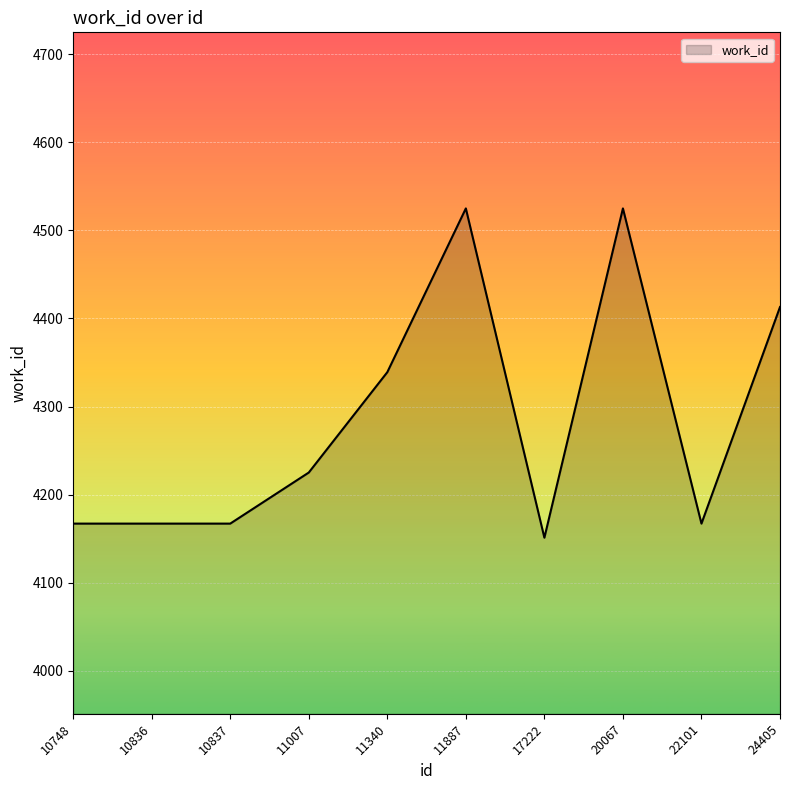

At which label is the value closest to 4338?

11340